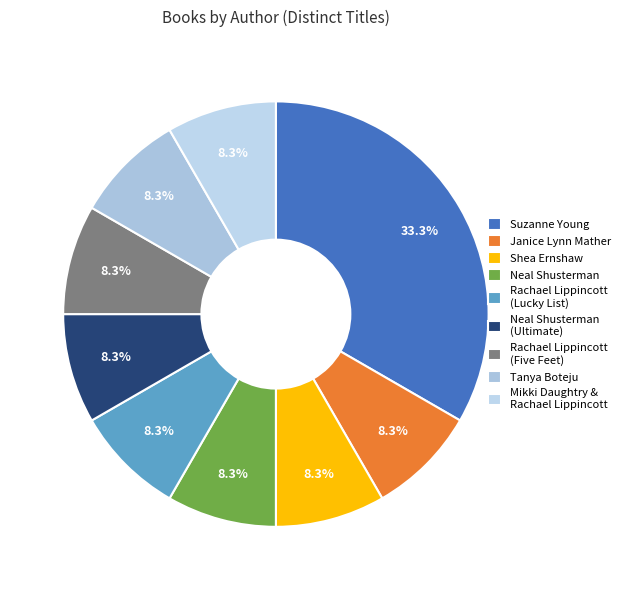

Does any single category account for the majority?

No